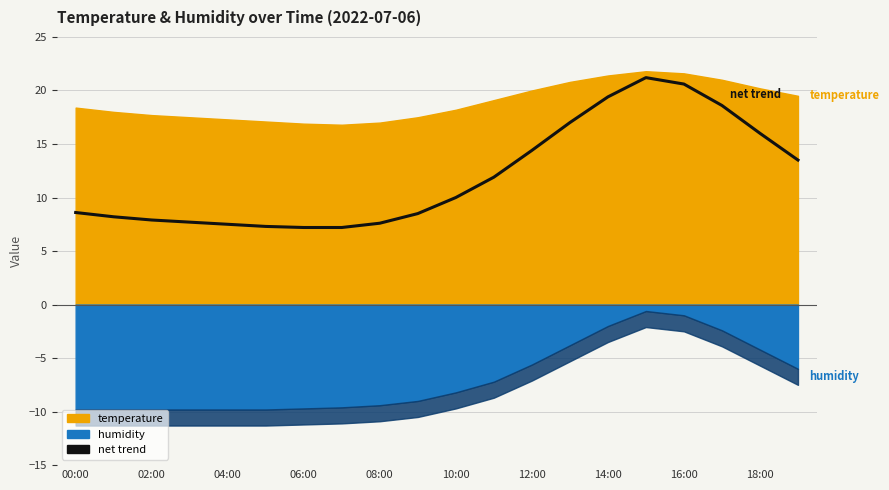

Where is the data nearest to the value 14?

12:00